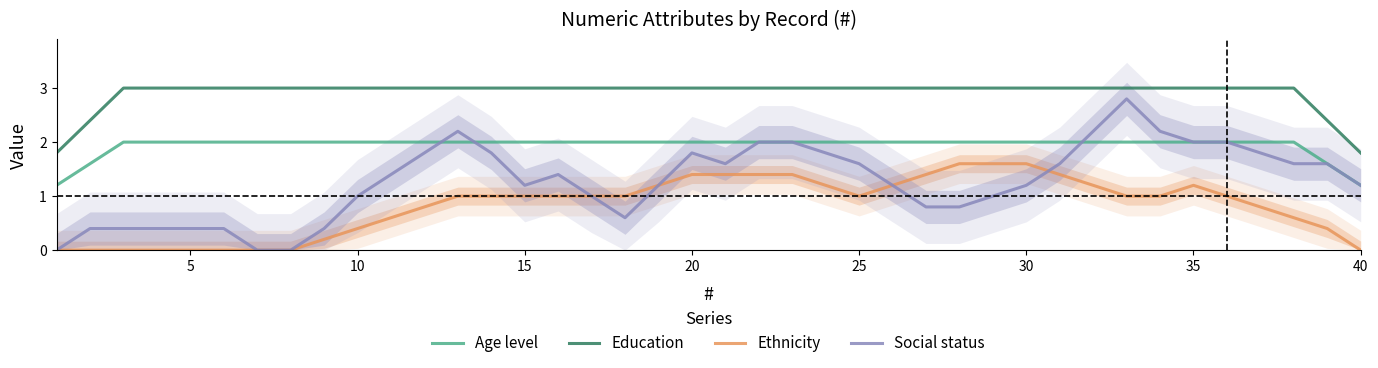

What is the value of the Social status point at the 23rd from the left?

2.0